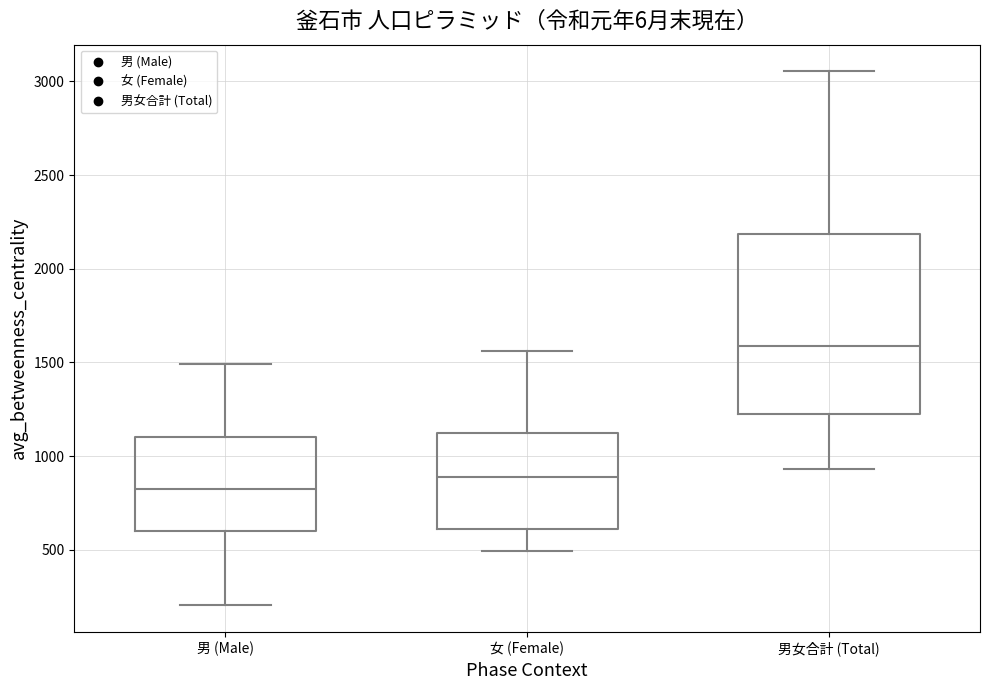

Where does the lower whisker of the box for 男女合計 (Total) end on the y-axis? The values are not printed on the chart, so give them approximately, as read against the axis.

950